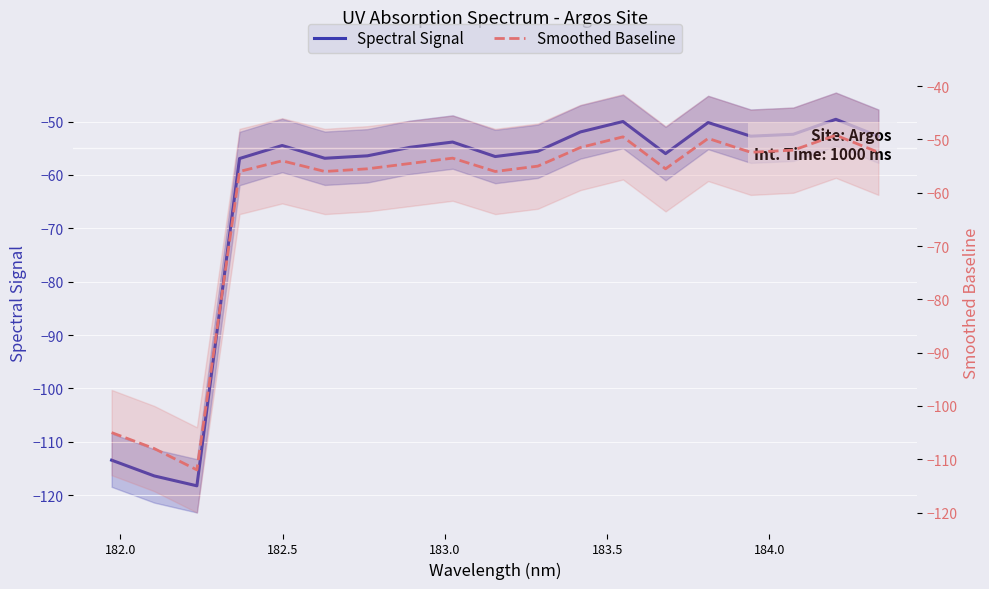

True or false: Smoothed Baseline has a value of -77.8 at 7.

False